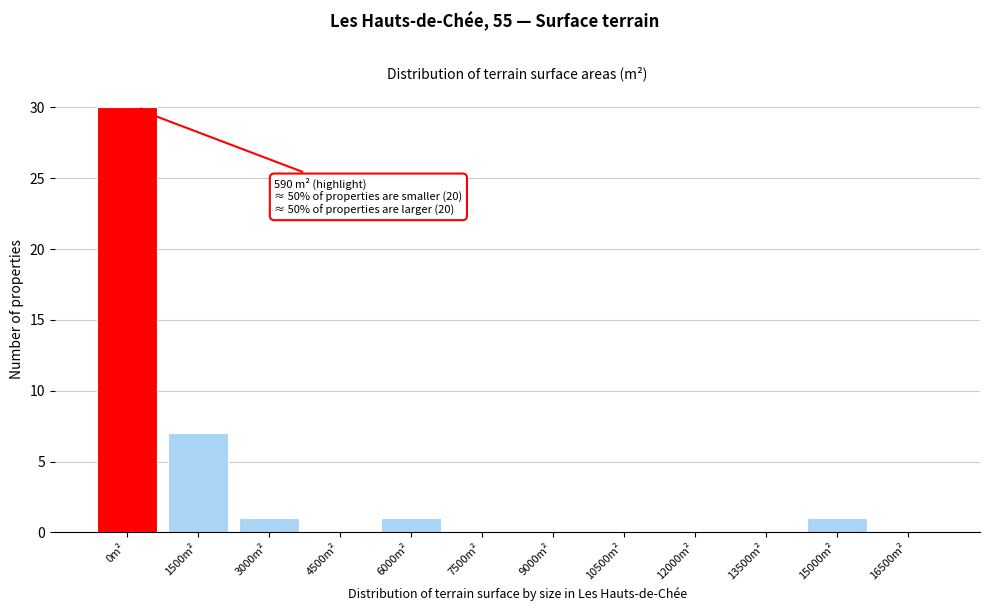

Reading left to right, what are all the values shown in this chart?

0m²=30	1500m²=7	3000m²=1	4500m²=0	6000m²=1	7500m²=0	9000m²=0	10500m²=0	12000m²=0	13500m²=0	15000m²=1	16500m²=0